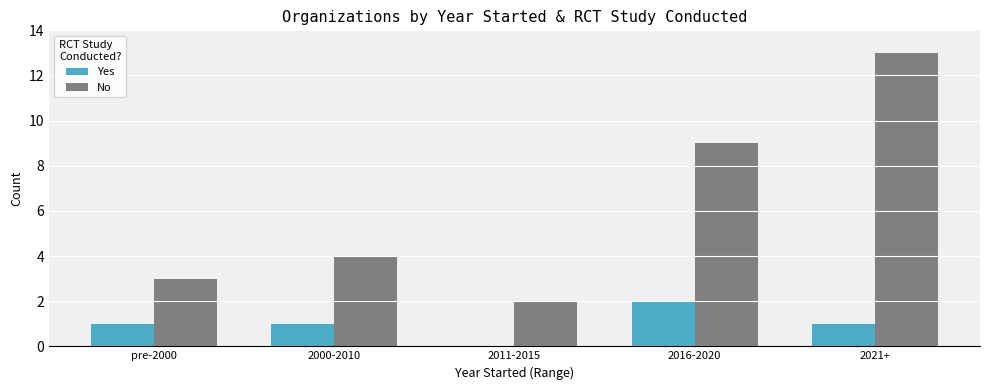

What is the maximum value shown in the chart?

13